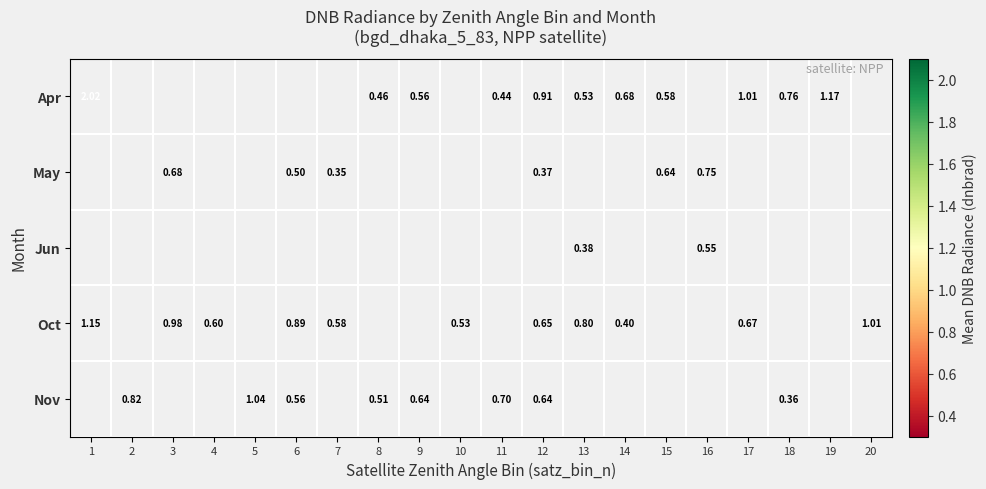

How many series are shown in this chart?

5